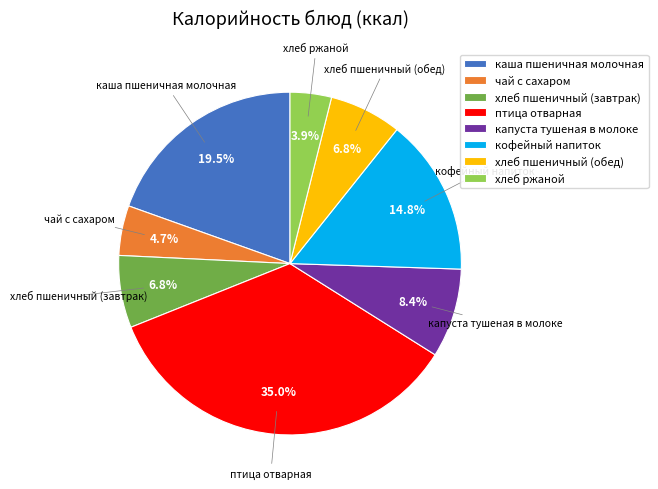

Is there a majority slice in this chart?

No